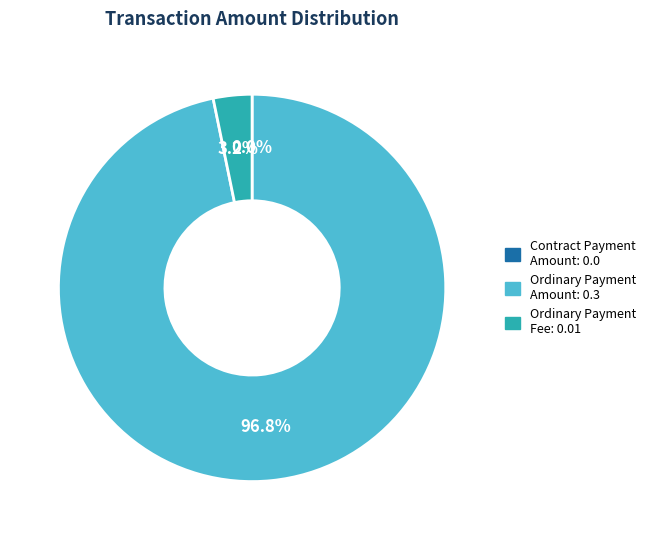

Which slice represents more than half of the pie?

Ordinary Payment Amount: 0.3